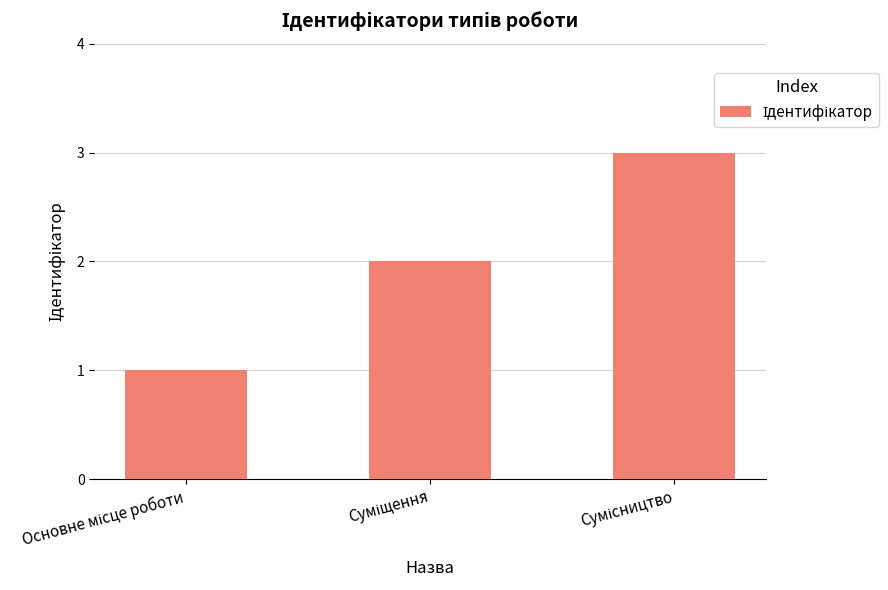

How many series are shown in this chart?

1